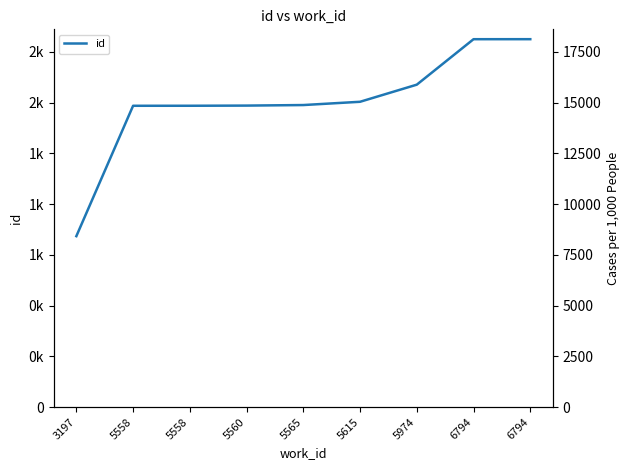

How many values exceed 14880?

4